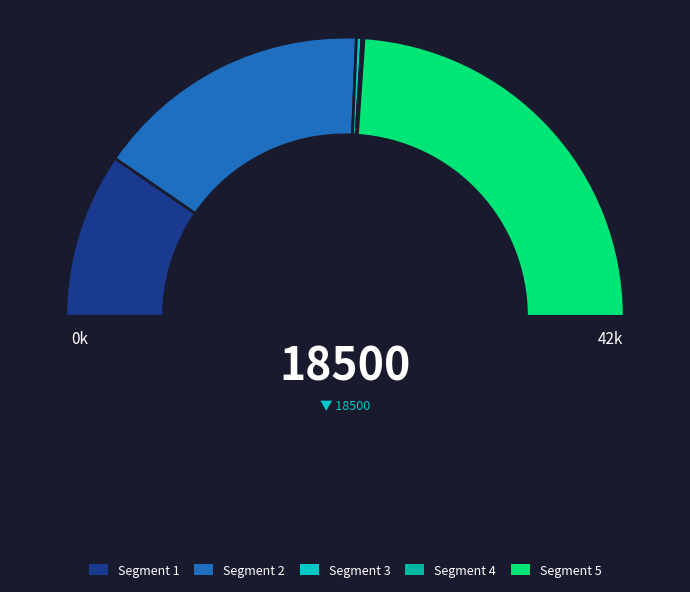

Count the number of slices in the pie.

5